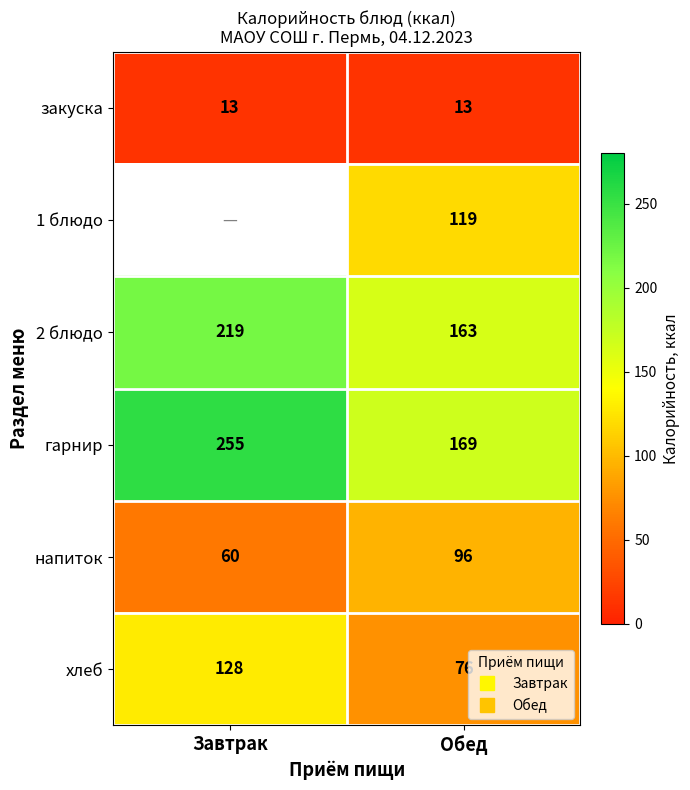

Between Завтрак and Обед, which series saw the biggest shift?

гарнир